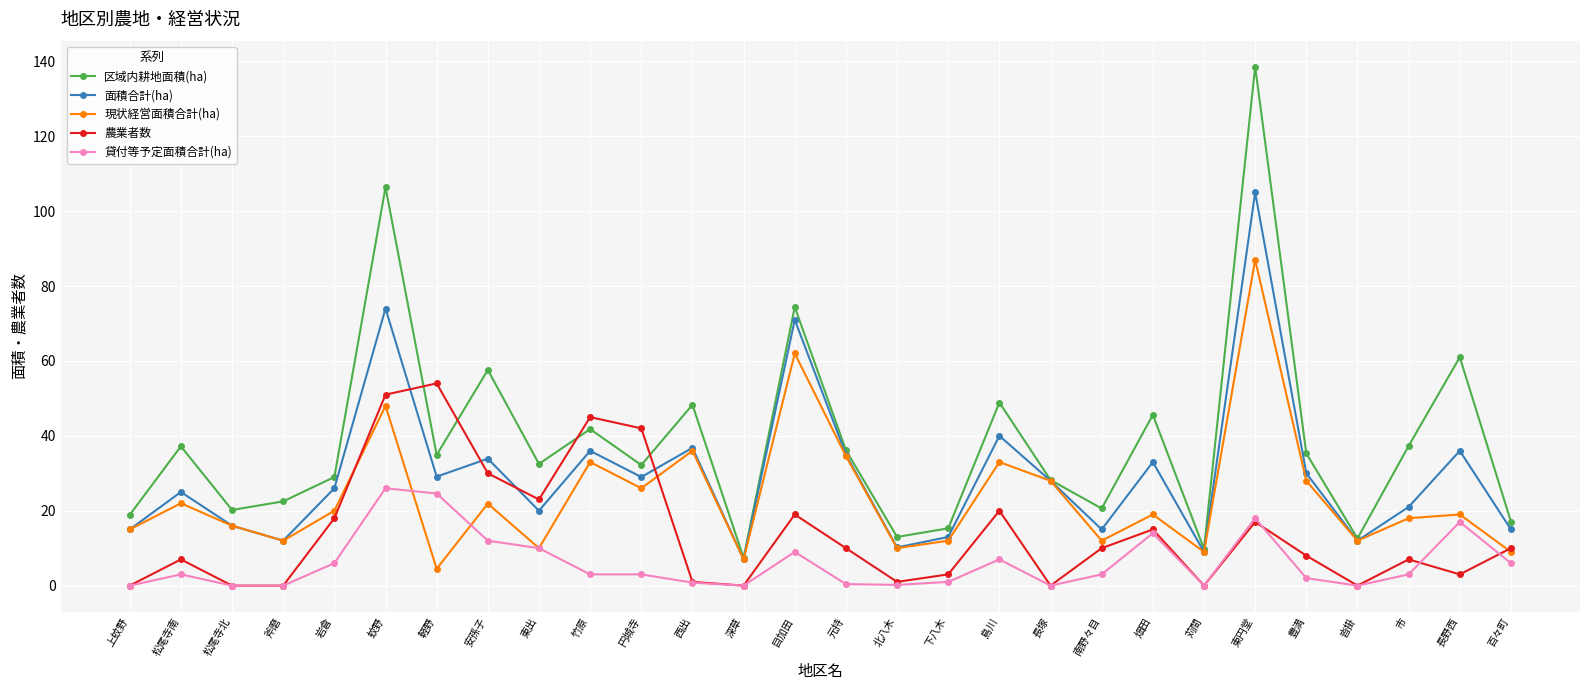

What is the sum of the 現状経営面積合計(ha) values at 軽野 and 北八木?

14.5